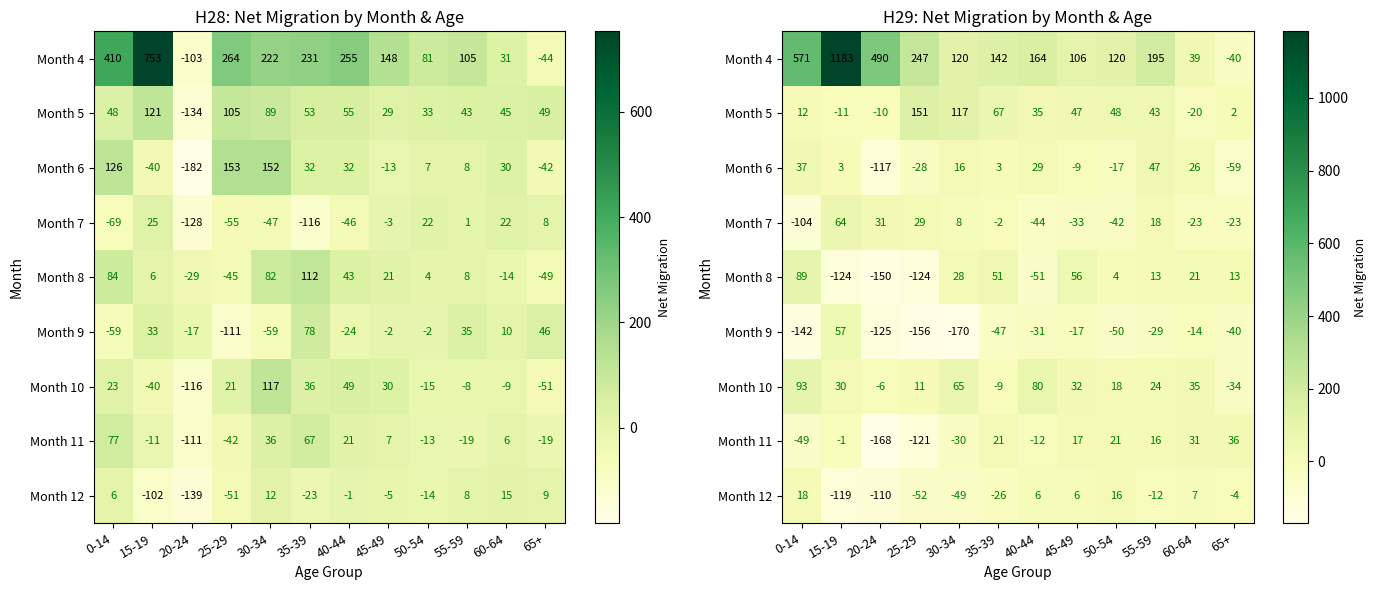

Read the Month 10 value at 35-39.

-9